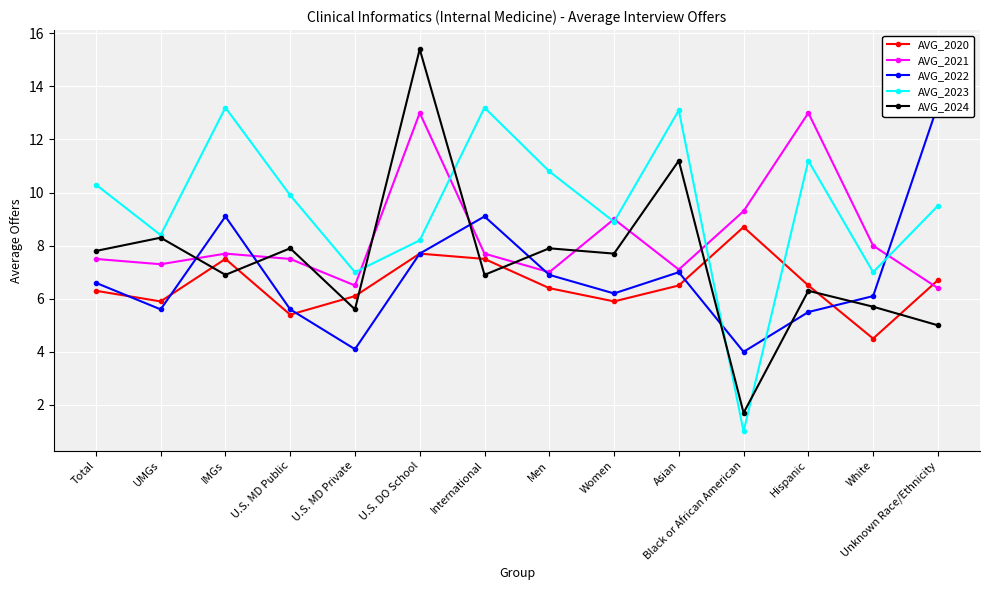

How many data points in AVG_2020 are above 6?

10